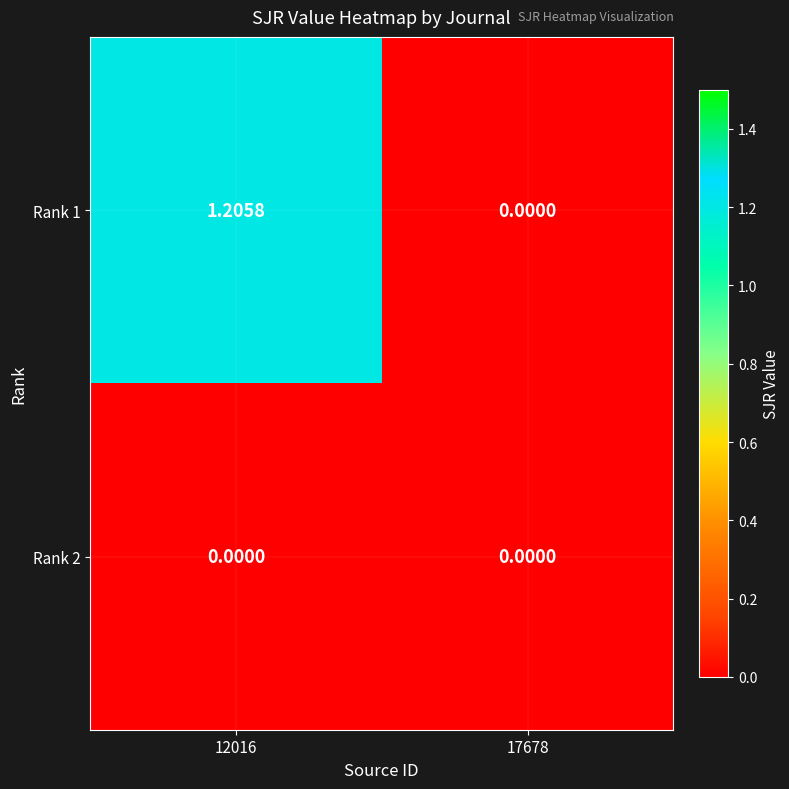

Is the value of Rank 1 at 12016 greater than the value of Rank 2 at 12016?

Yes